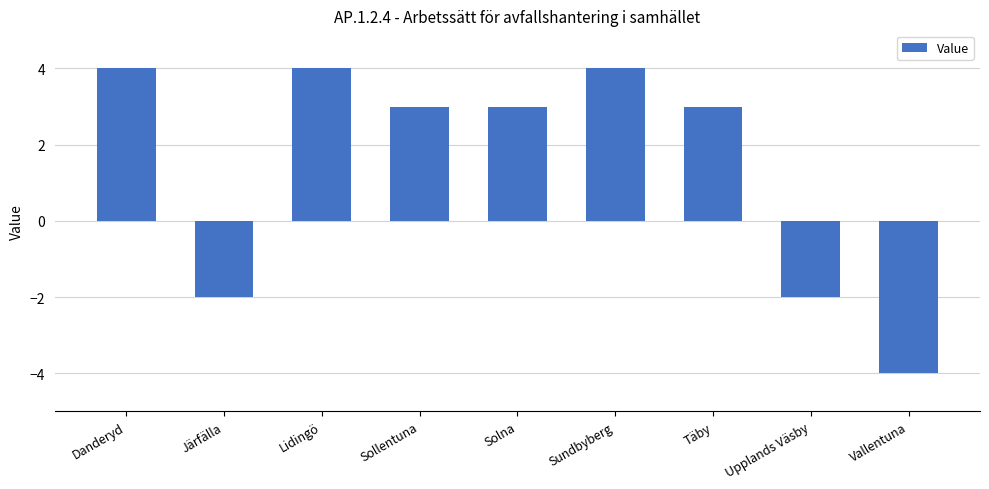

What is the approximate value at Danderyd?

4